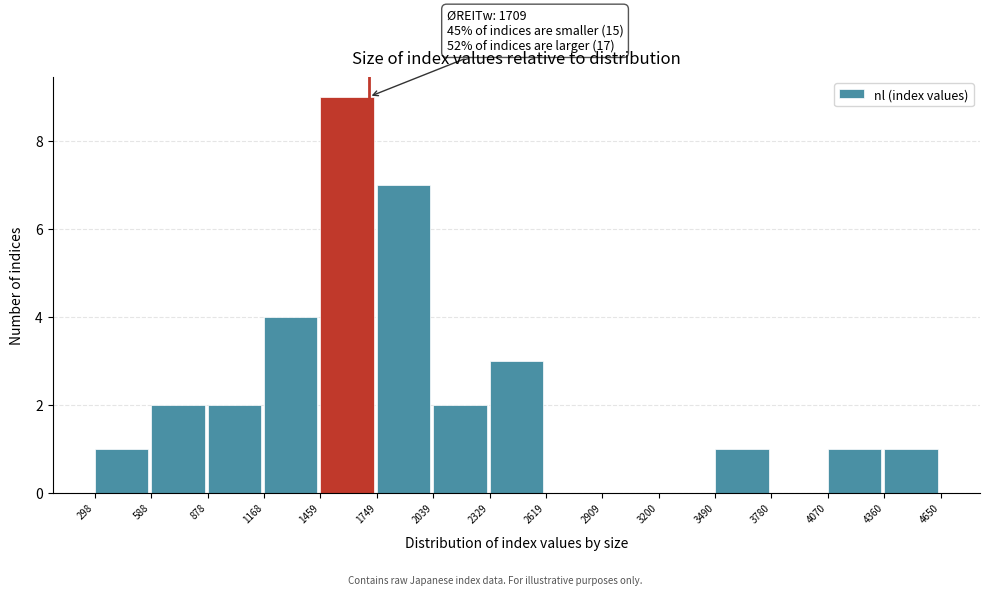

Which range on the x-axis has the tallest bar?

1459 to 1749